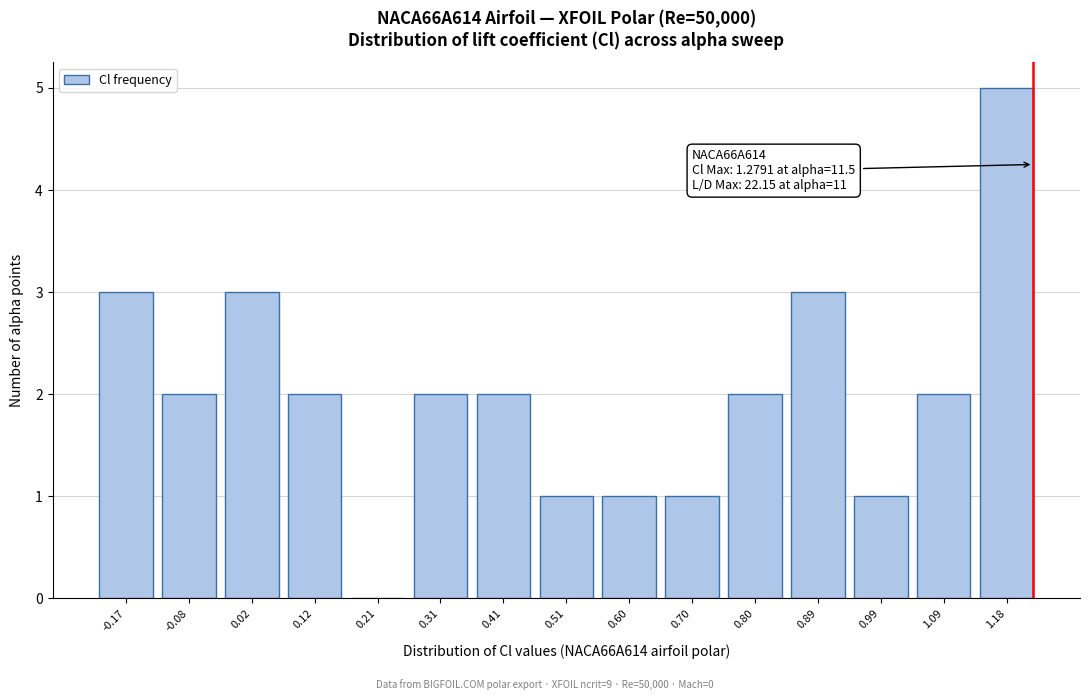

Reading left to right, what are all the values shown in this chart?

-0.17=3	-0.08=2	0.02=3	0.12=2	0.21=0	0.31=2	0.41=2	0.51=1	0.60=1	0.70=1	0.80=2	0.89=3	0.99=1	1.09=2	1.18=5